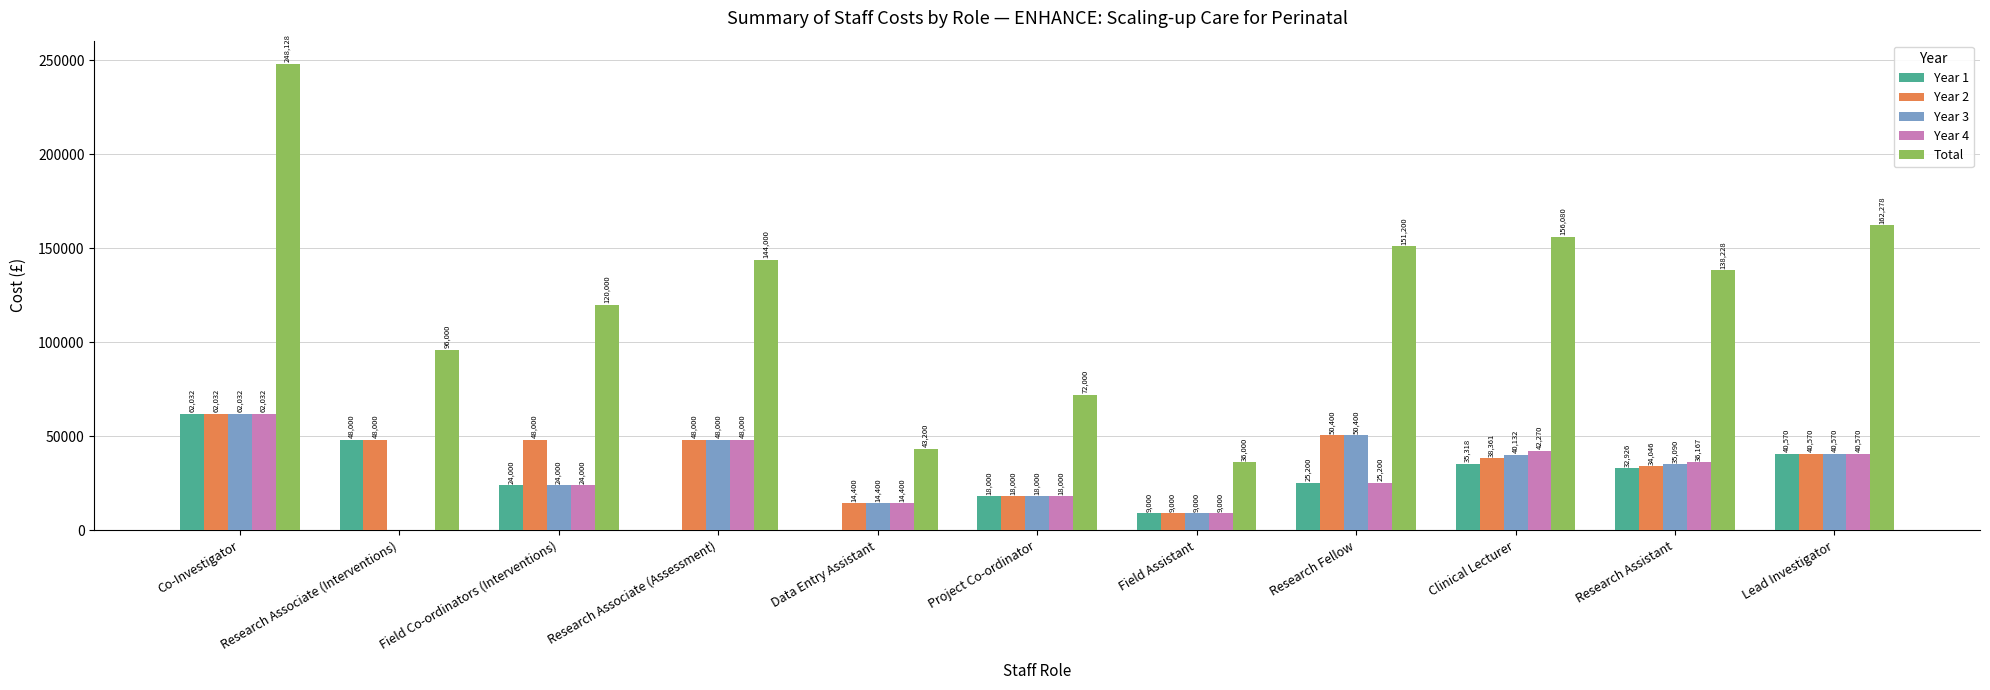

What is the average value of the Total series?

124283.1